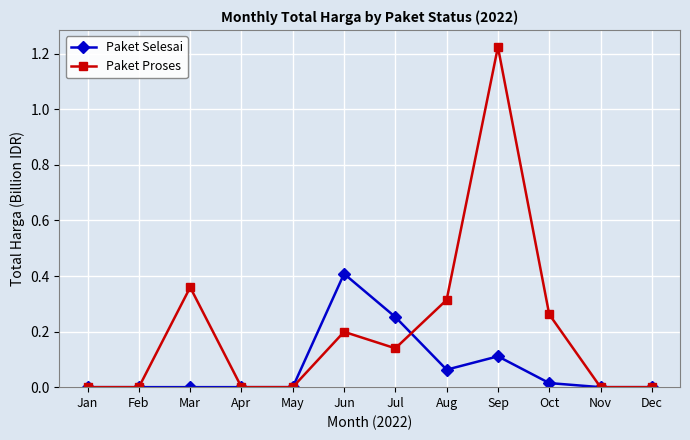

The Paket Proses series shows 0.0 at May. True or false?

True